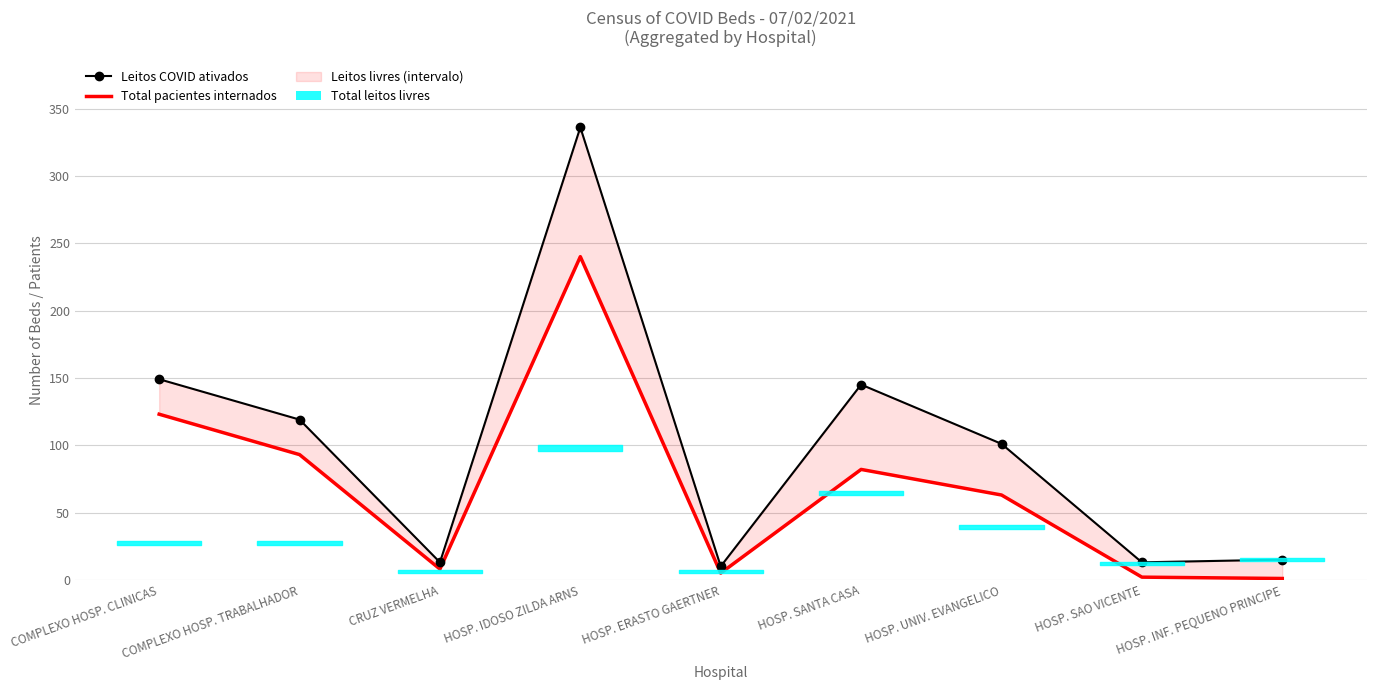

What is the difference between the Total pacientes internados values at HOSP. ERASTO GAERTNER and HOSP. INF. PEQUENO PRINCIPE?

4